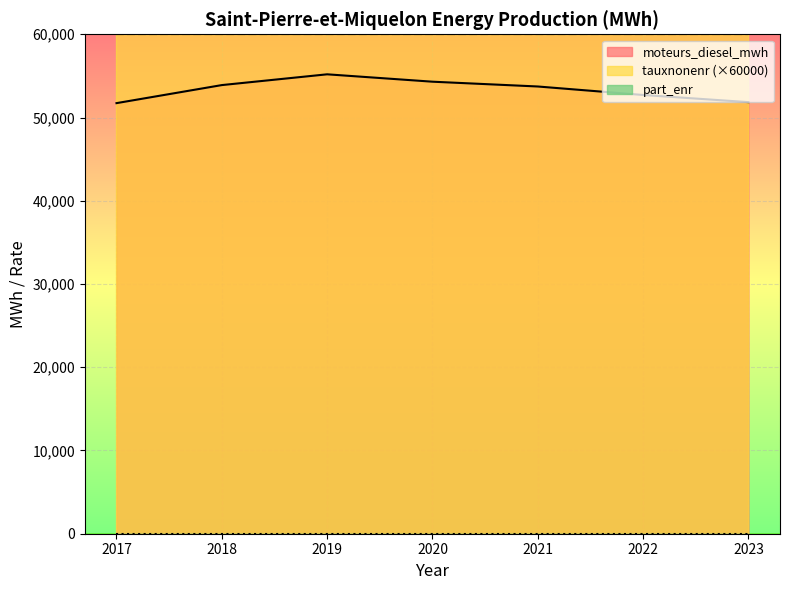

What is the sum of the moteurs_diesel_mwh values at 2017 and 2020?

106032.8